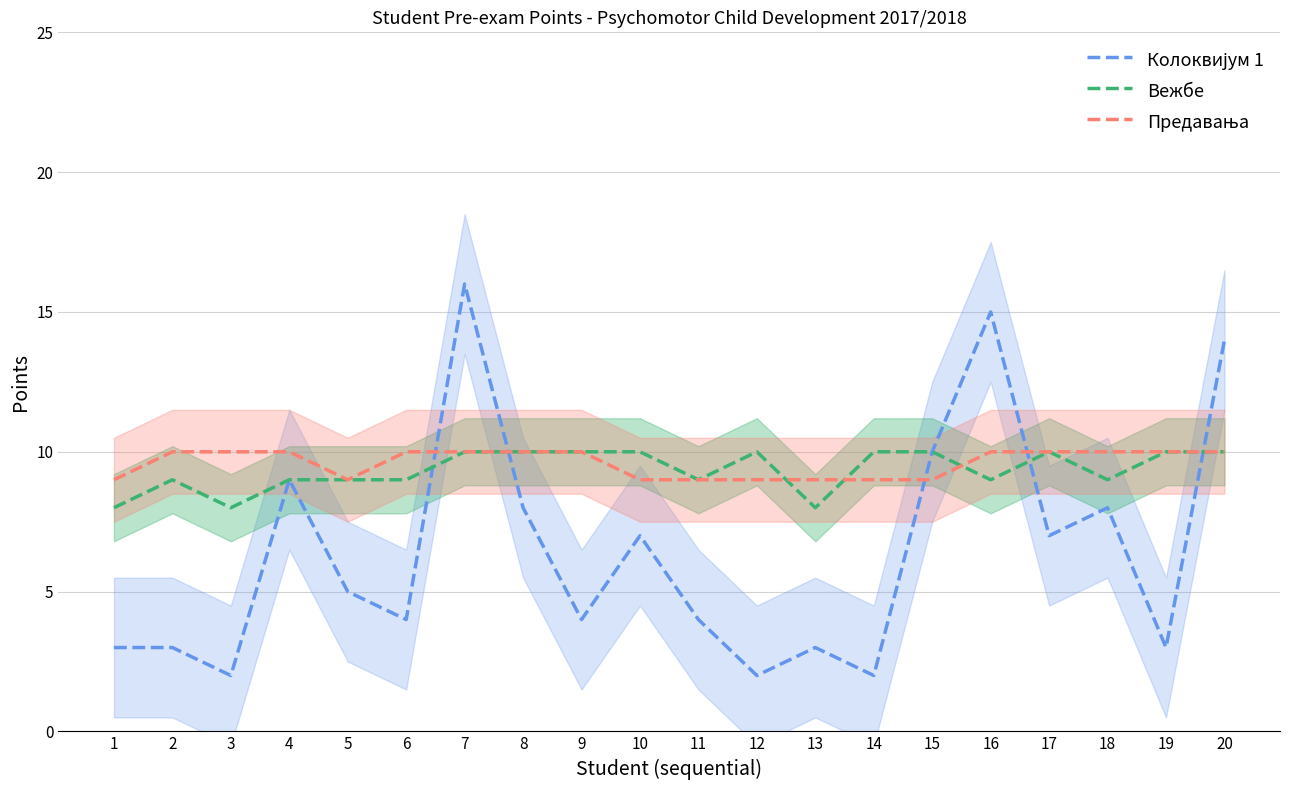

True or false: Колоквијум 1 and Предавања cross at least once.

True